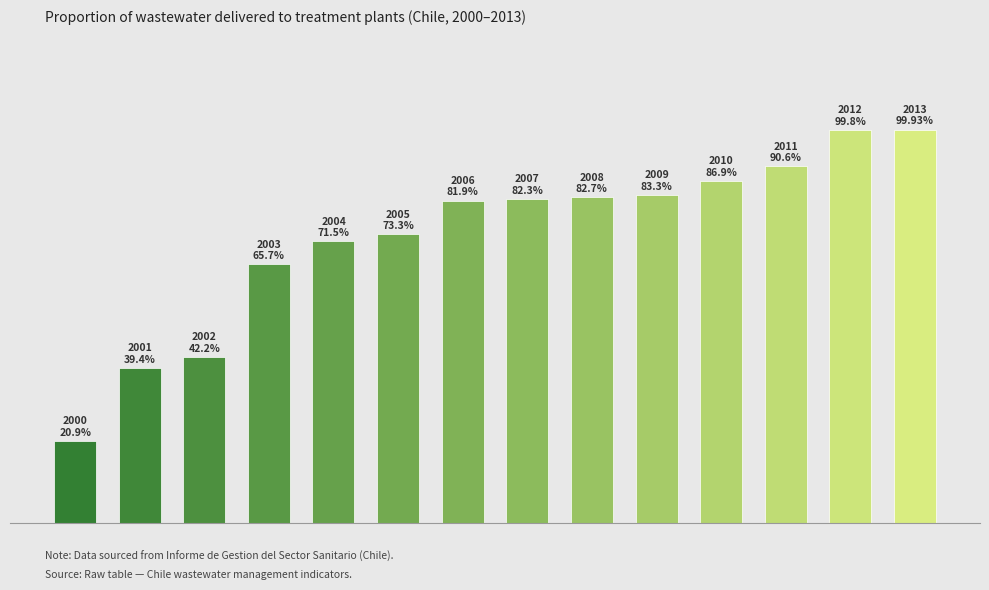

What is the average value?

72.9